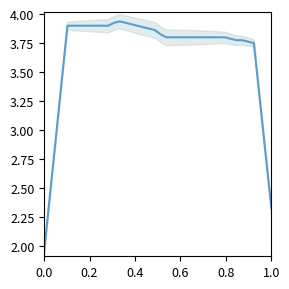

How many data points are above 3?

35